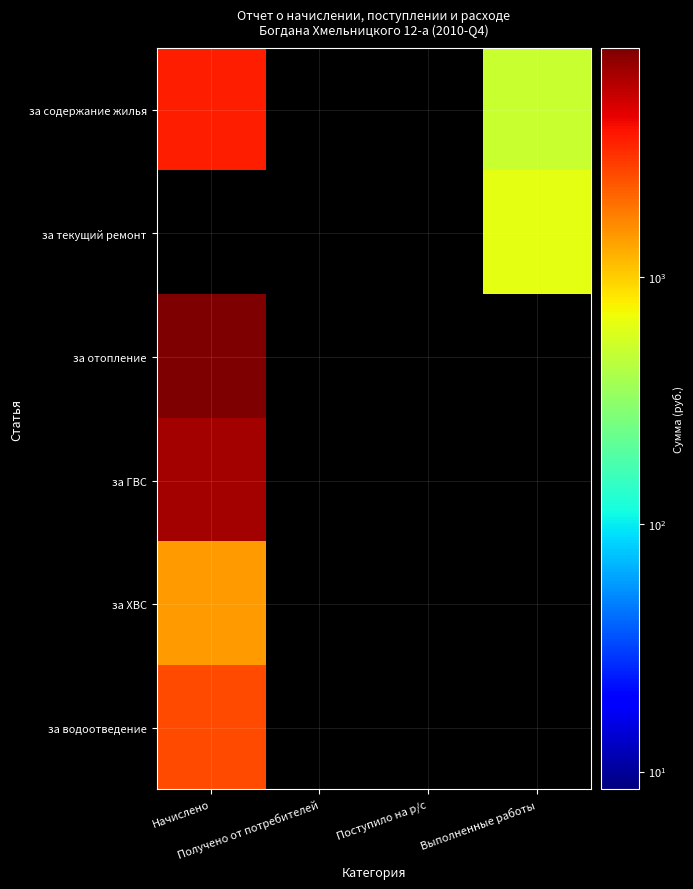

What is the maximum value shown in the chart?

8470.7